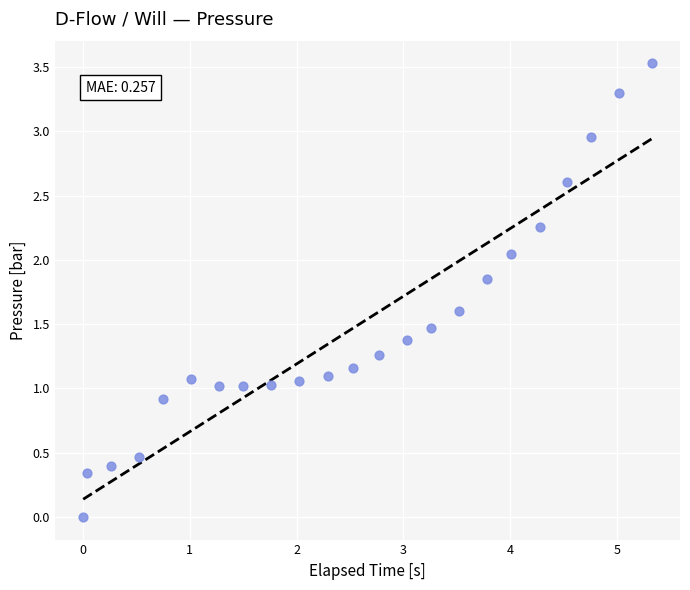

What is the range of X values (max minus min)?

5.3